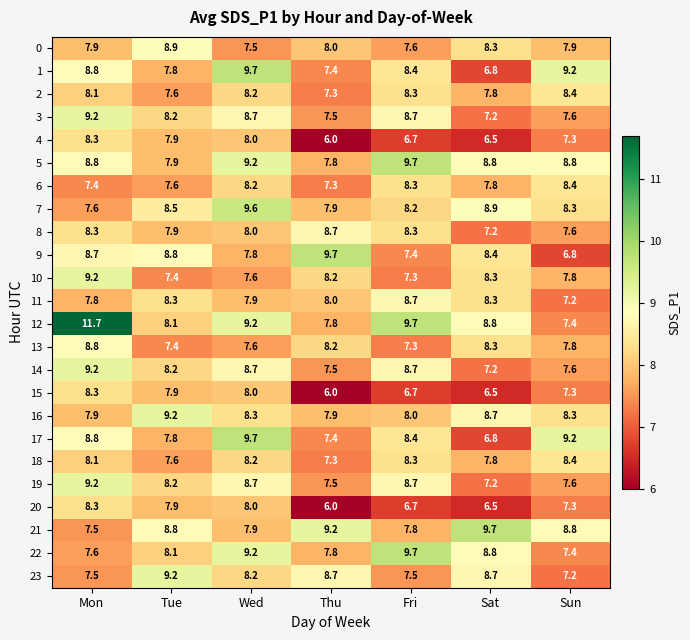

At which label does 4 first exceed 7?

Mon